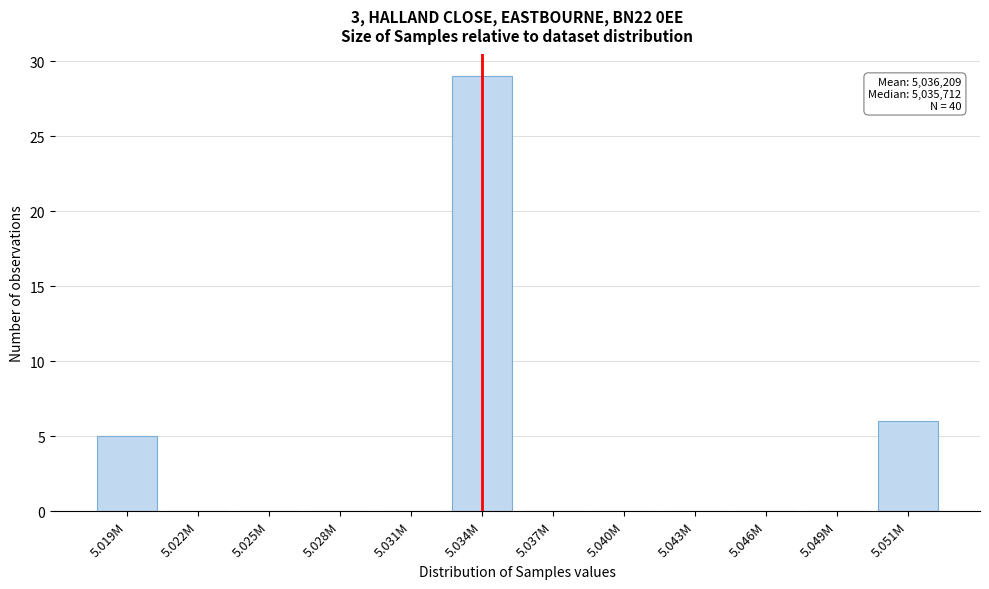

Reading left to right, list all the values displayed in this chart.

5.019M=5	5.022M=0	5.025M=0	5.028M=0	5.031M=0	5.034M=29	5.037M=0	5.040M=0	5.043M=0	5.046M=0	5.049M=0	5.051M=6